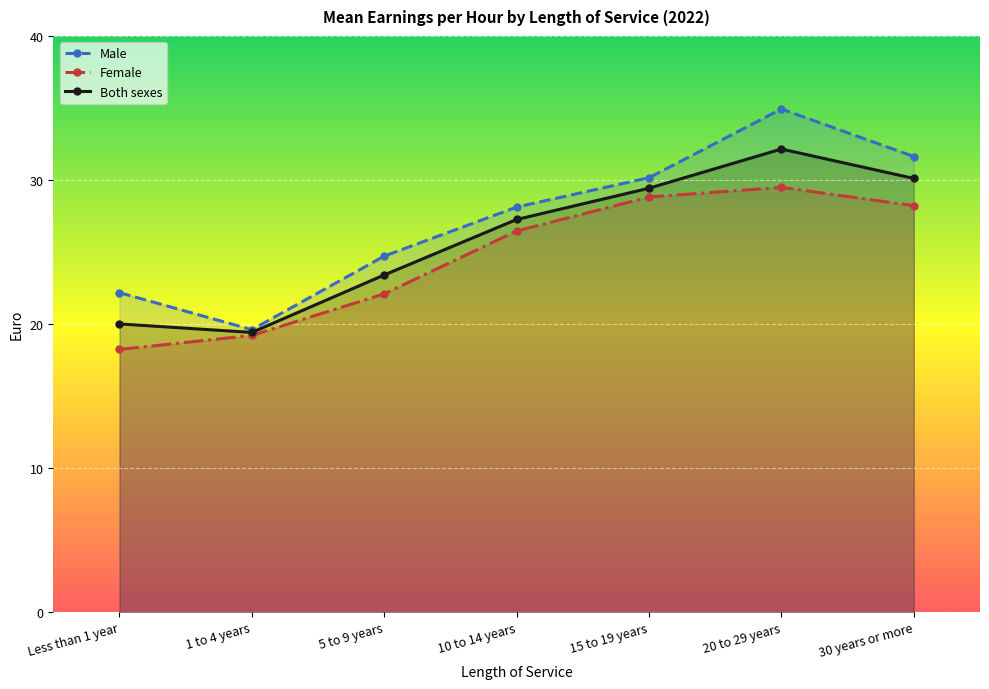

List the series in order of their overall mean, highest first.

Male, Both sexes, Female